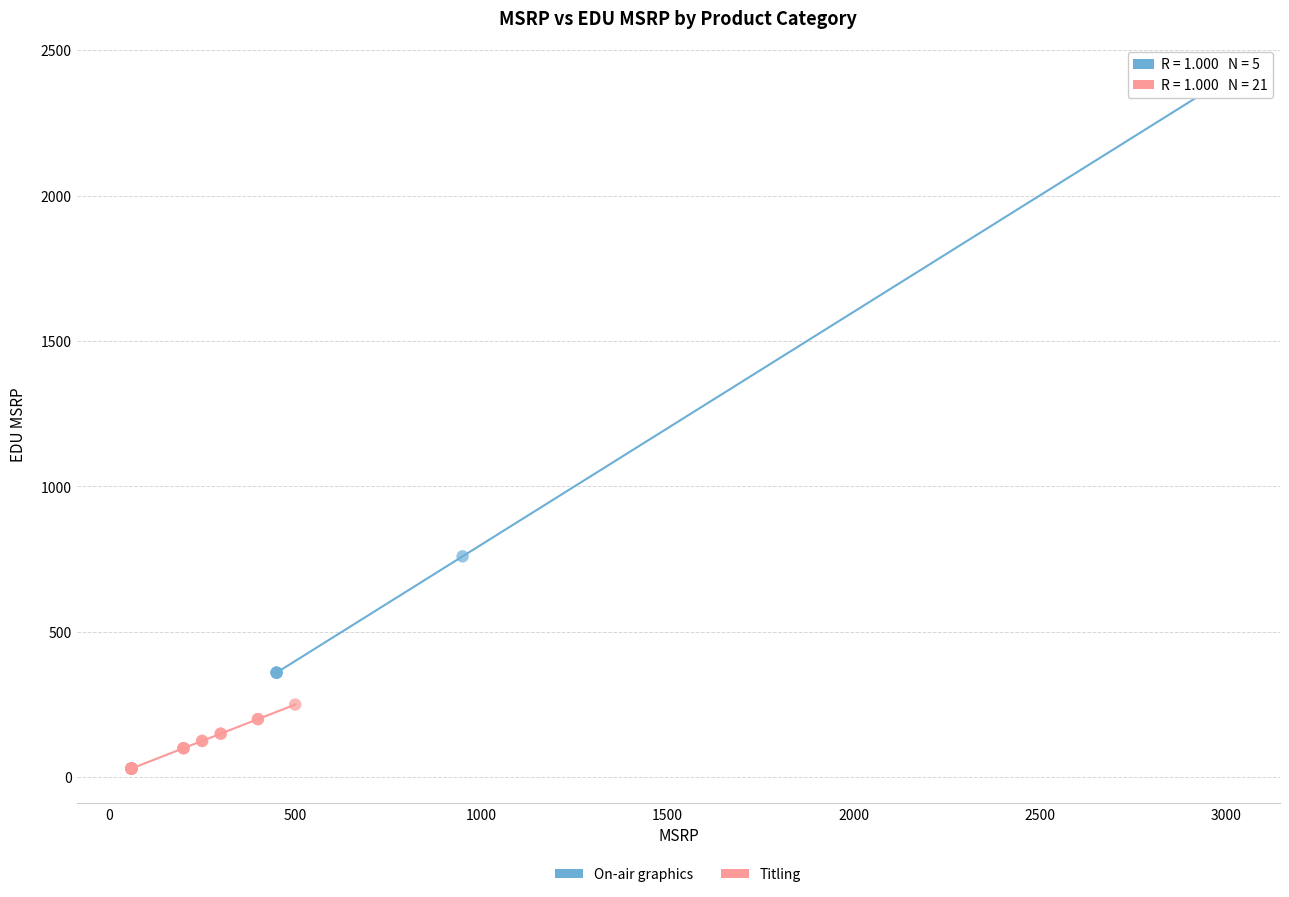

Which series contains the lowest Y value?

Titling